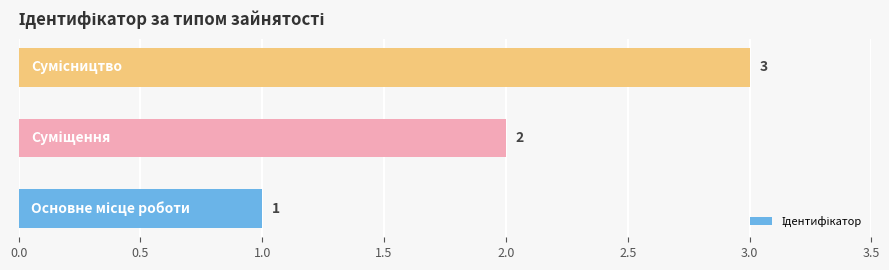

What is the smallest value displayed?

1